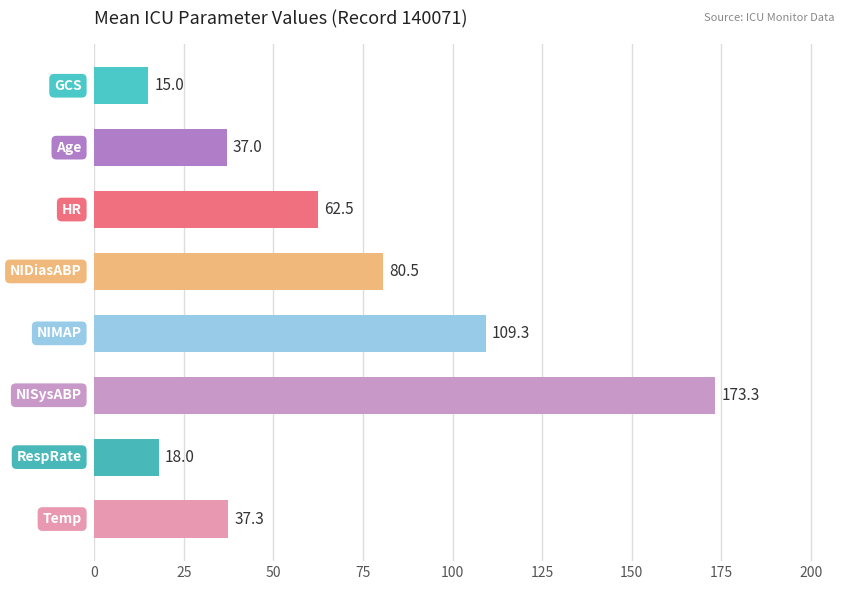

What is the sum of all values?

532.9